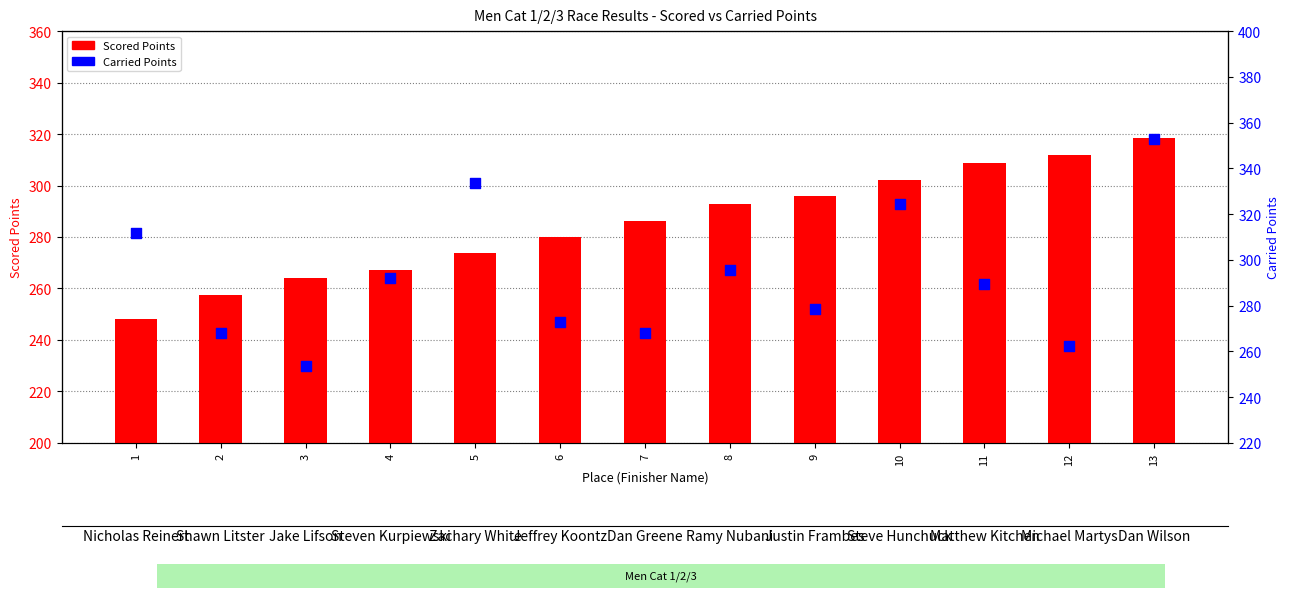

Which series reaches the minimum Y coordinate?

Scored Points